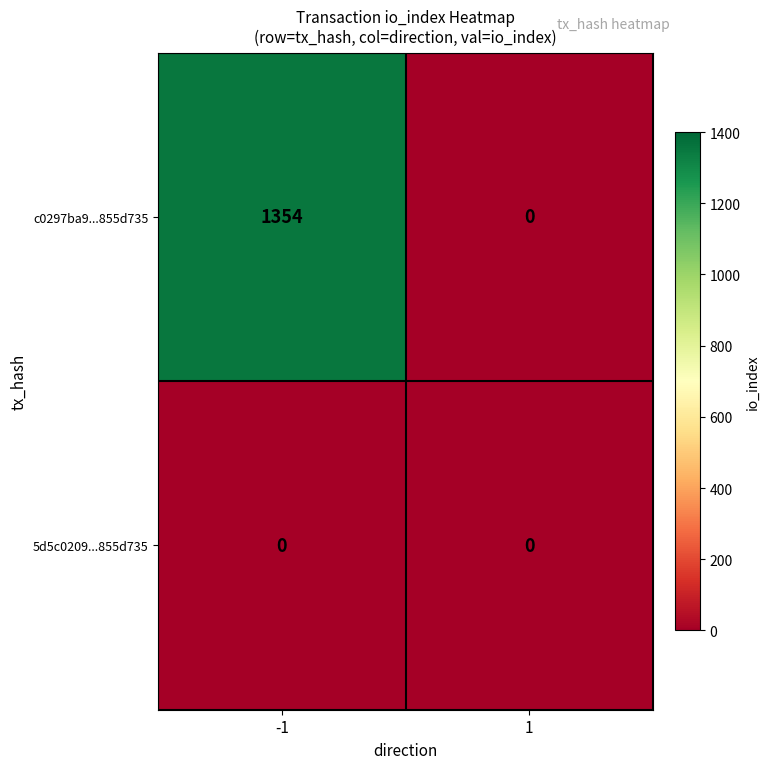

True or false: 5d5c0209...855d735 has a value of 0 at 1.

True